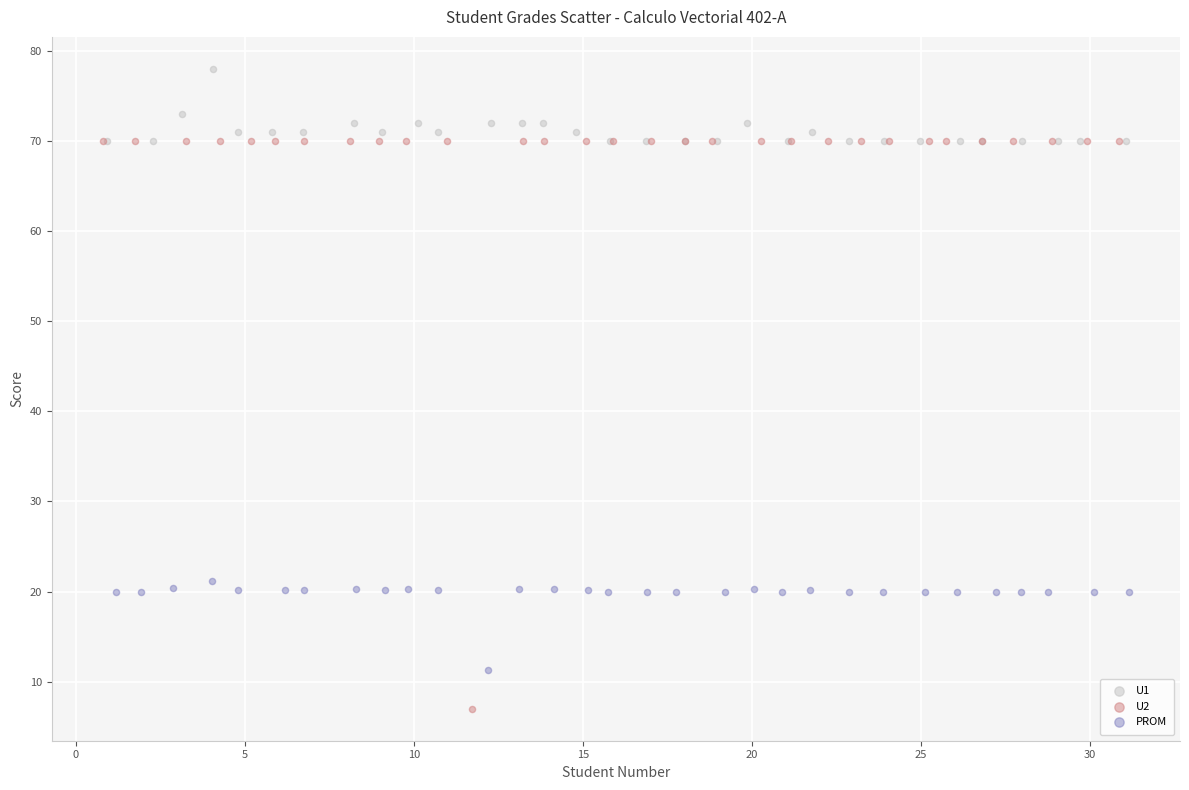

Which series contains the highest Y value?

U1